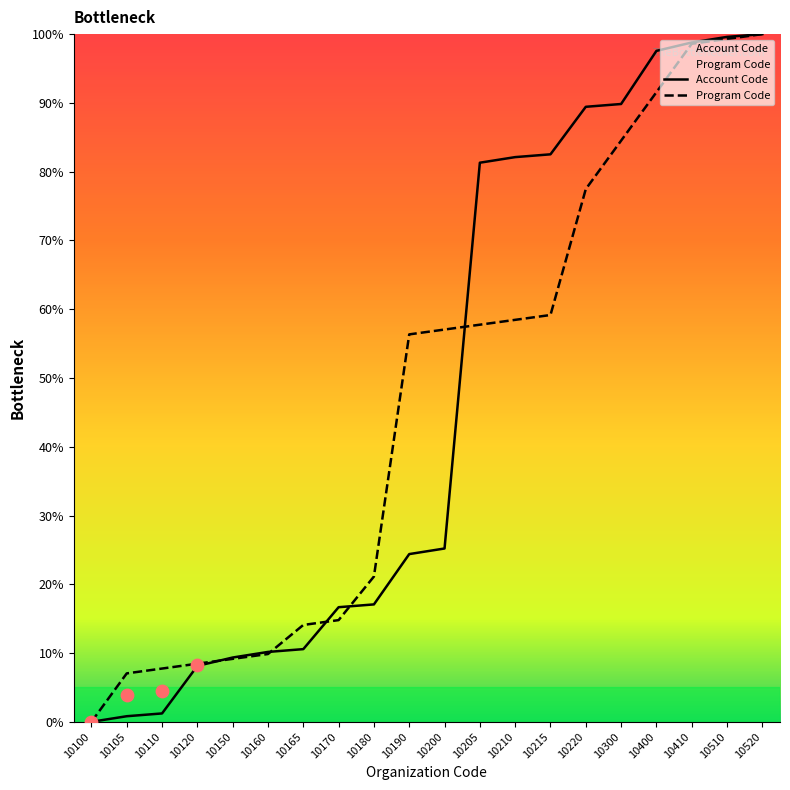

Which series reaches the minimum Y coordinate?

Account Code